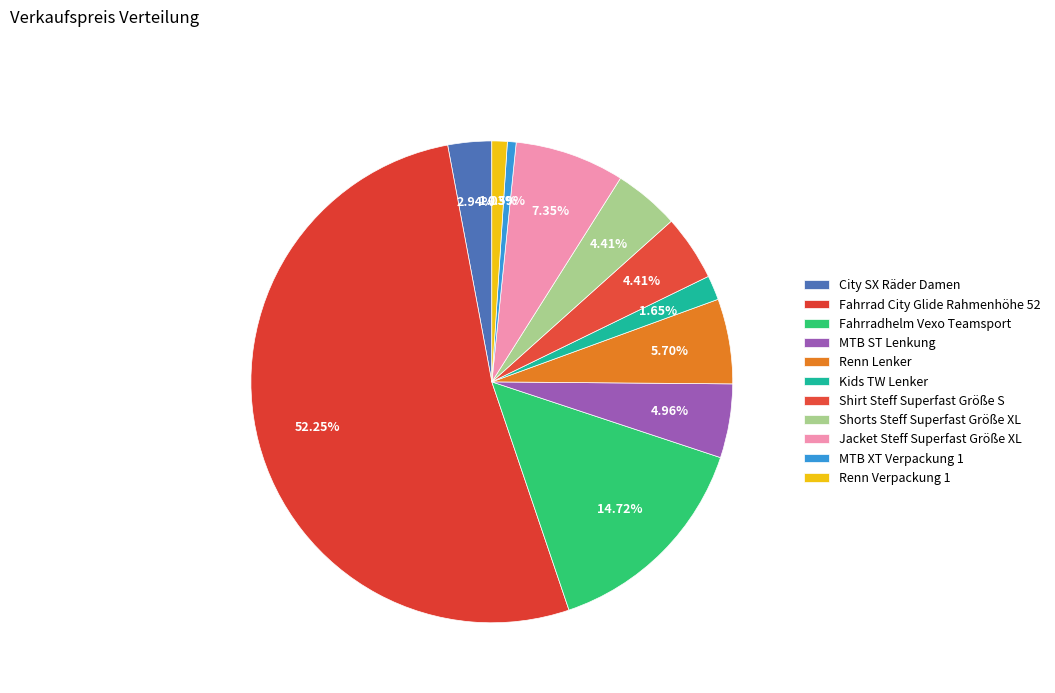

To the nearest percent, what portion does Shirt Steff Superfast Größe S represent?

4%